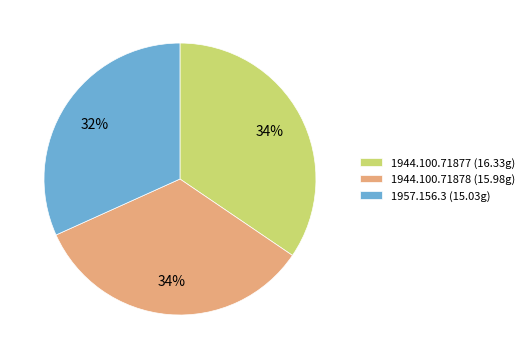

What percentage is the 1957.156.3 slice, to the nearest percent?

32%